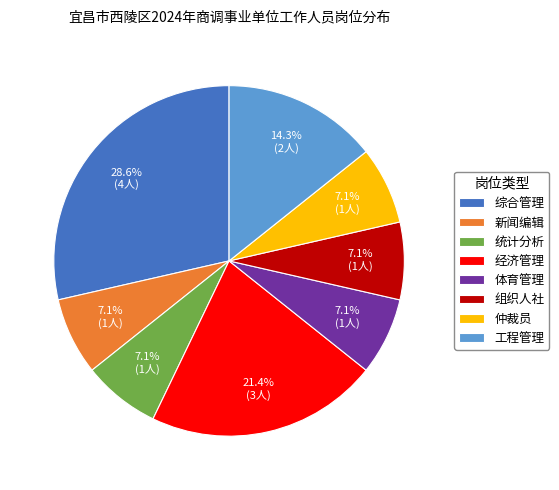

The 仲裁员 slice represents 16% of the pie. True or false?

False